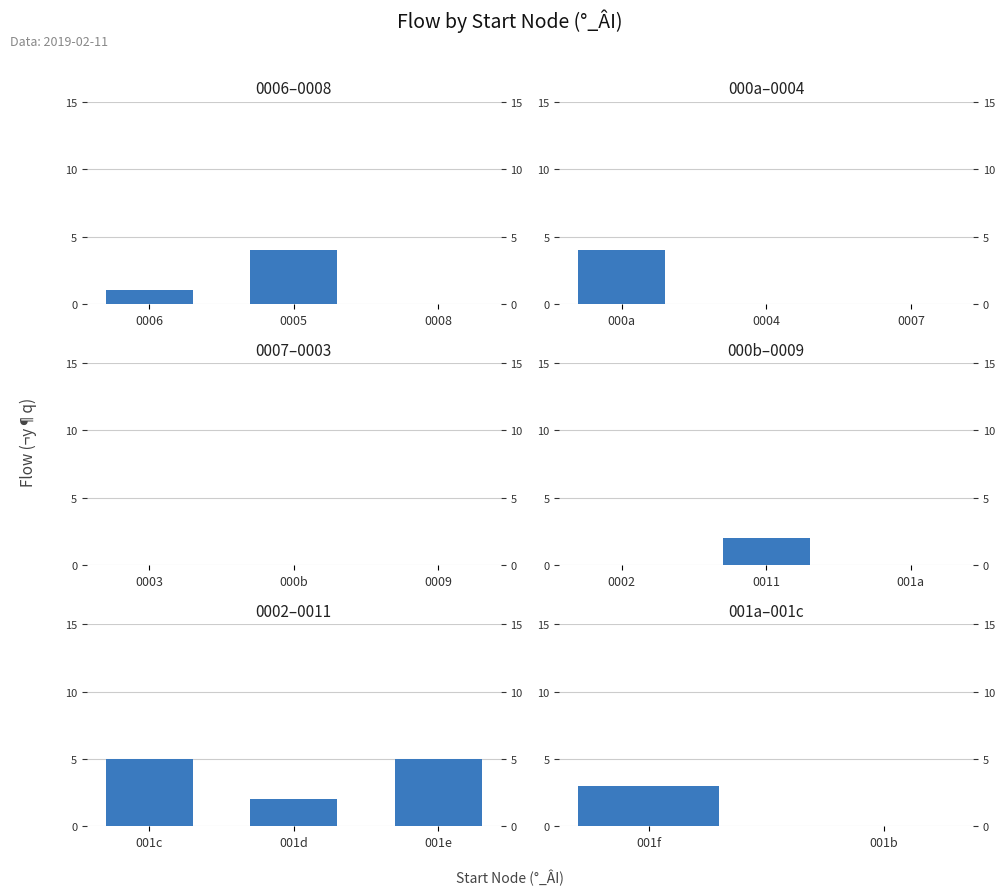

How many distinct data groups are displayed?

1